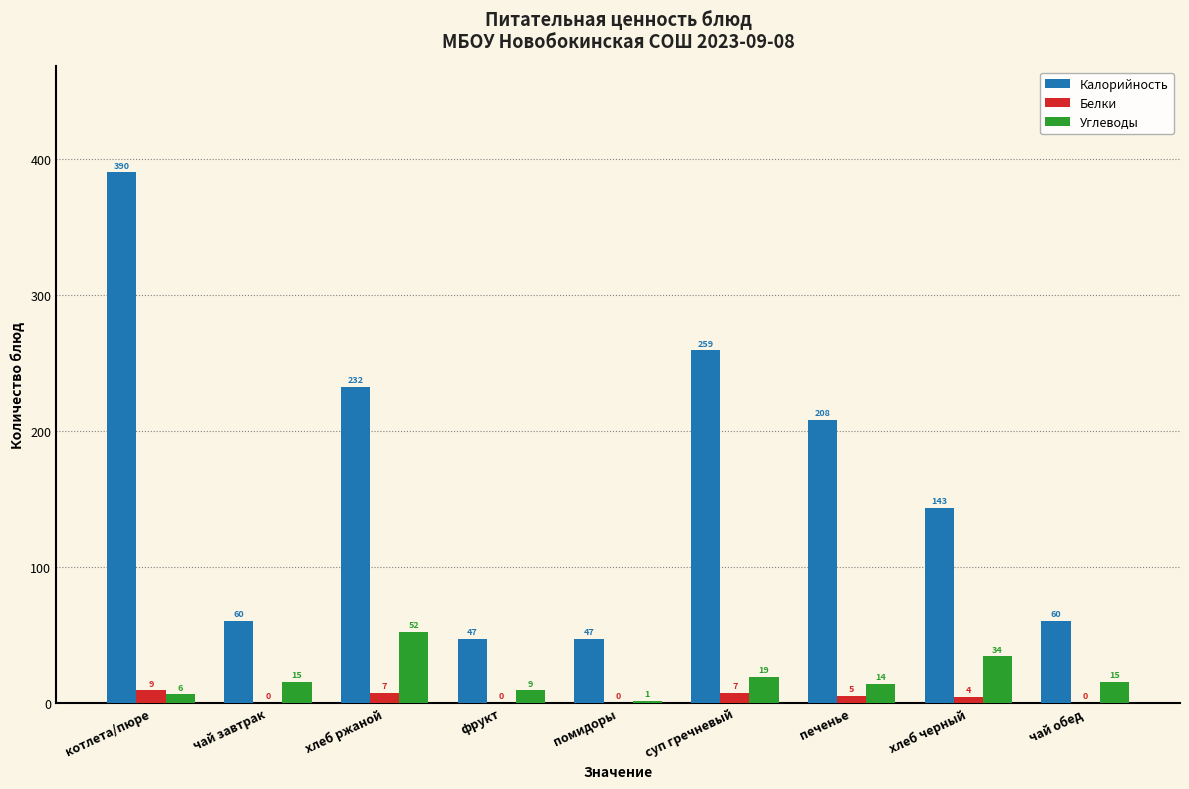

Reading left to right, extract all data points from this chart.

Калорийность: котлета/пюре=390	чай завтрак=60	хлеб ржаной=232	фрукт=47	помидоры=47	суп гречневый=259	печенье=208	хлеб черный=143	чай обед=60
Белки: котлета/пюре=9	чай завтрак=0	хлеб ржаной=7	фрукт=0	помидоры=0	суп гречневый=7	печенье=5	хлеб черный=4	чай обед=0
Углеводы: котлета/пюре=6	чай завтрак=15	хлеб ржаной=52	фрукт=9	помидоры=1	суп гречневый=19	печенье=14	хлеб черный=34	чай обед=15